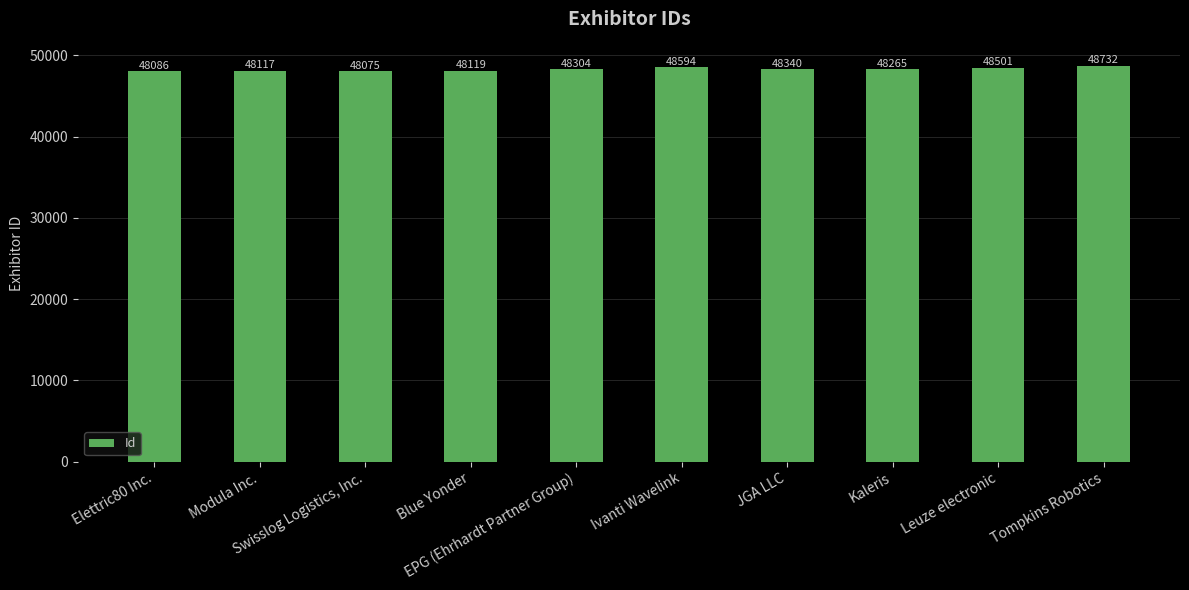

Rank the categories by value from highest to lowest.

Tompkins Robotics, Ivanti Wavelink, Leuze electronic, JGA LLC, EPG (Ehrhardt Partner Group), Kaleris, Blue Yonder, Modula Inc., Elettric80 Inc., Swisslog Logistics, Inc.